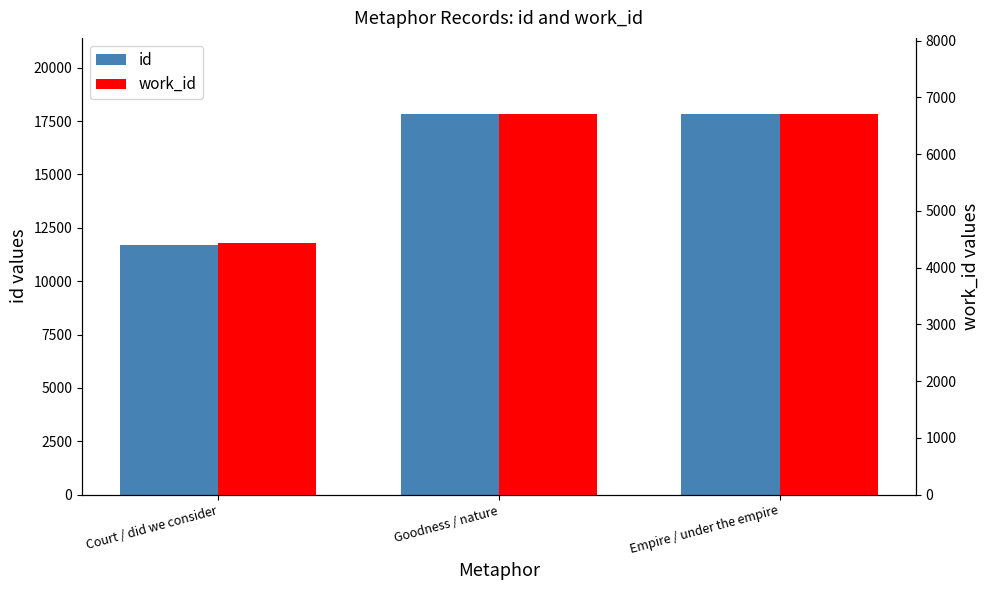

Rank the series by their maximum value, from highest to lowest.

id, work_id